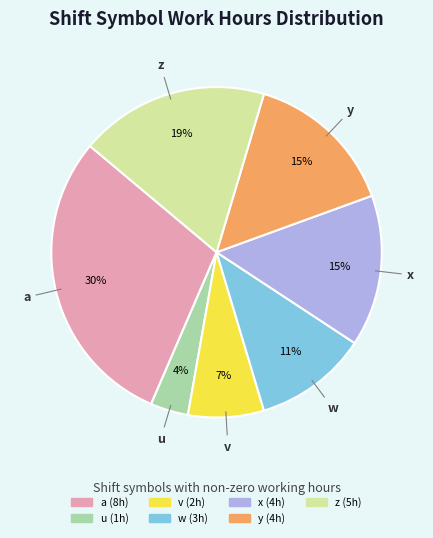

Which has a higher value, w or y?

y